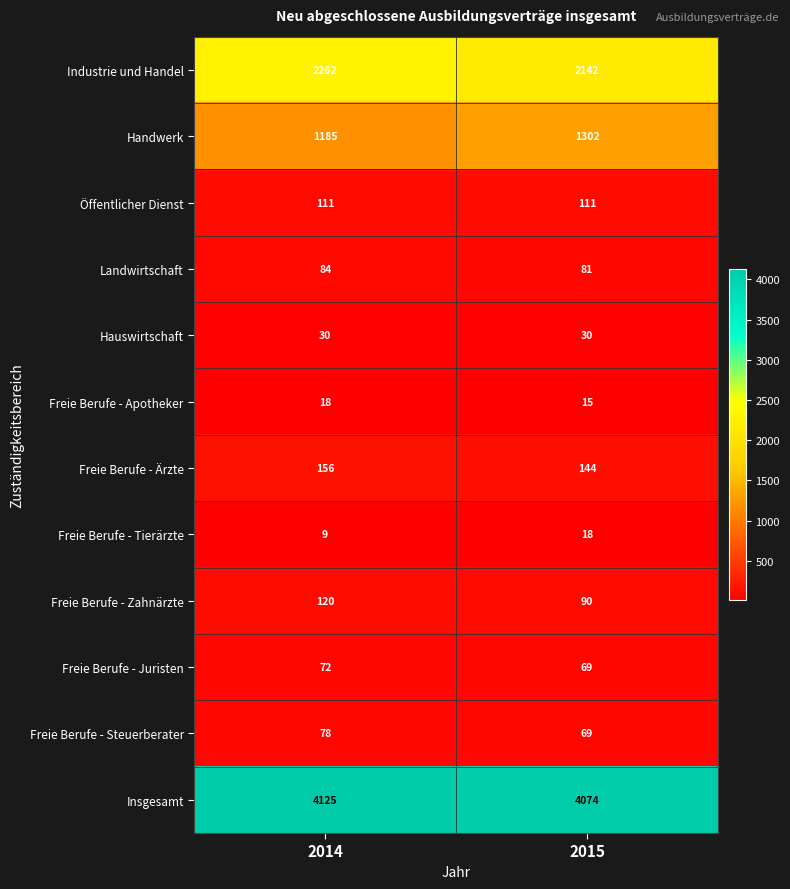

Which category has the lowest value across all series?

2014